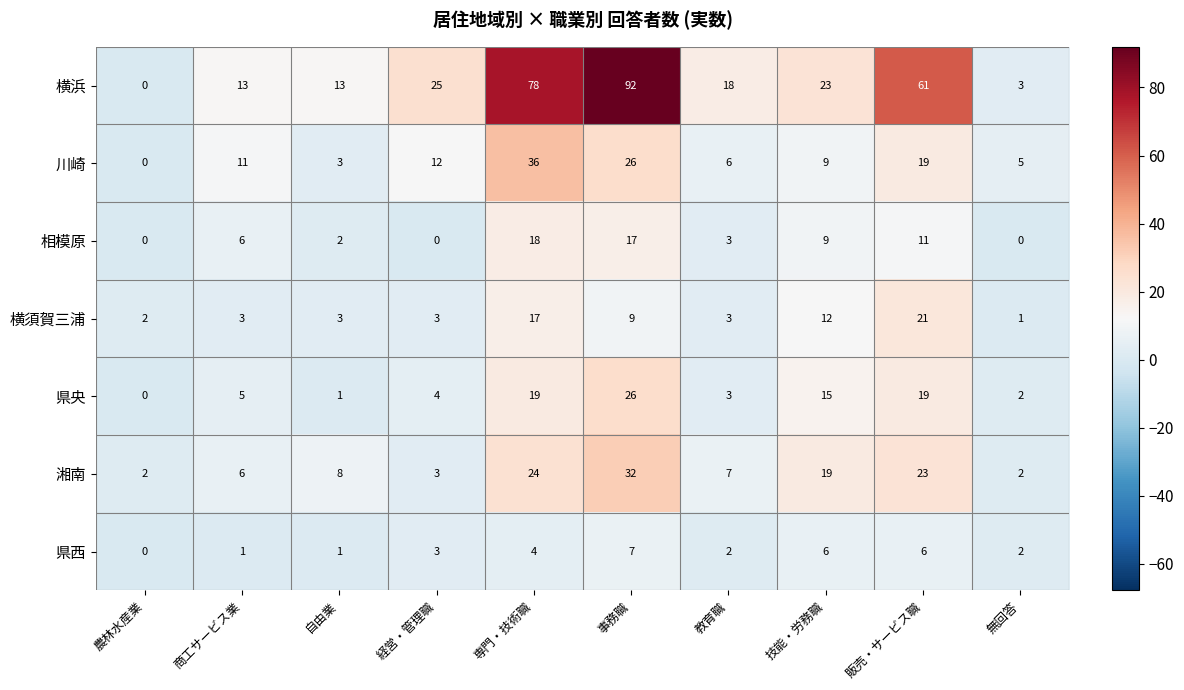

What is the highest value of the 湘南 series?

32